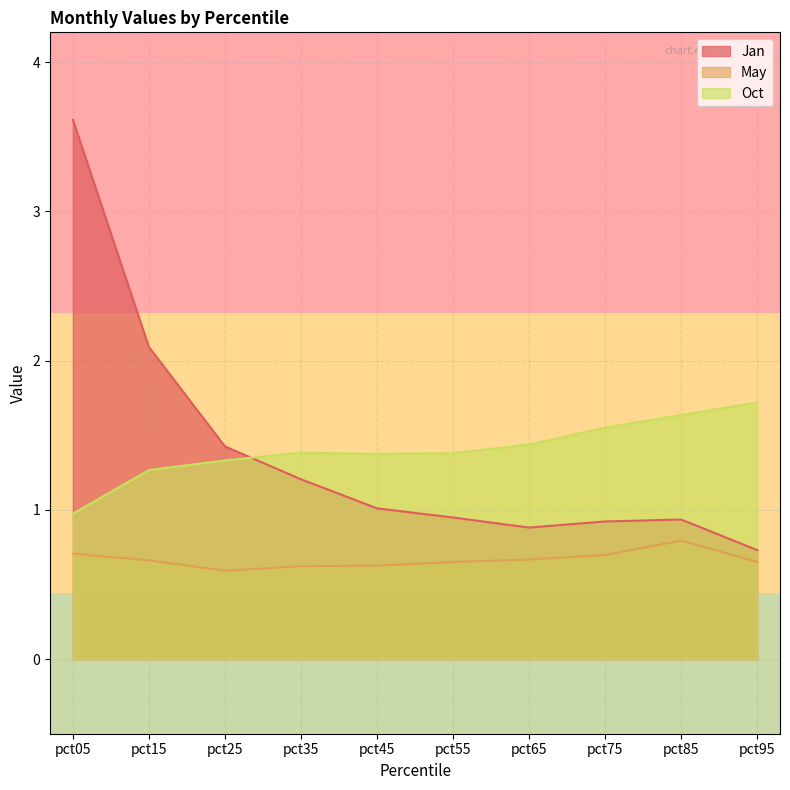

At which label does Jan reach its minimum?

pct95